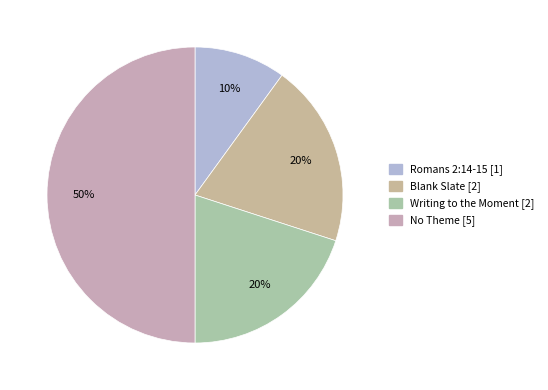

How many segments does this pie chart have?

4